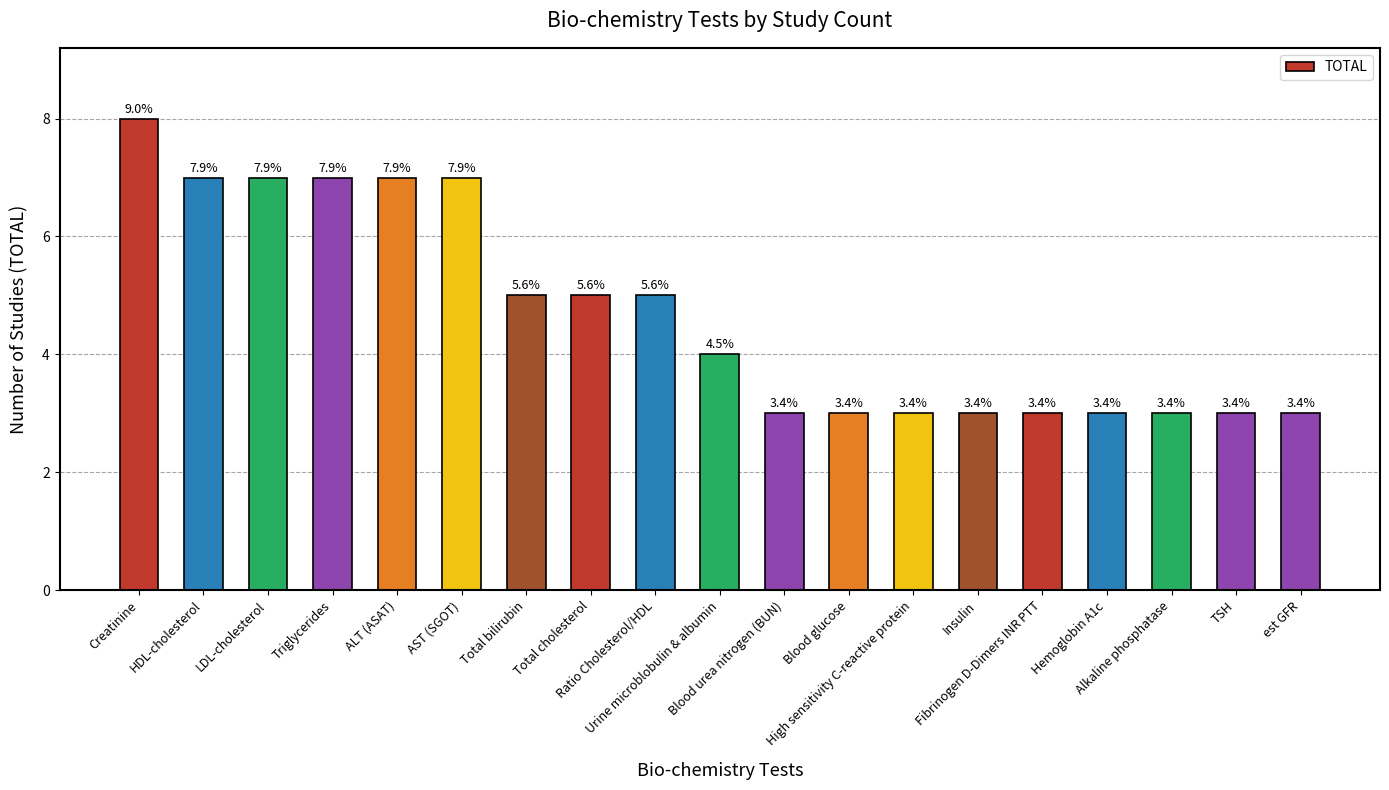

Rank the categories by value from highest to lowest.

Creatinine, HDL-cholesterol, LDL-cholesterol, Triglycerides, ALT (ASAT), AST (SGOT), Total bilirubin, Total cholesterol, Ratio Cholesterol/HDL, Urine microblobulin & albumin, Blood urea nitrogen (BUN), Blood glucose, High sensitivity C-reactive protein, Insulin, Fibrinogen D-Dimers INR PTT, Hemoglobin A1c, Alkaline phosphatase, TSH, est GFR